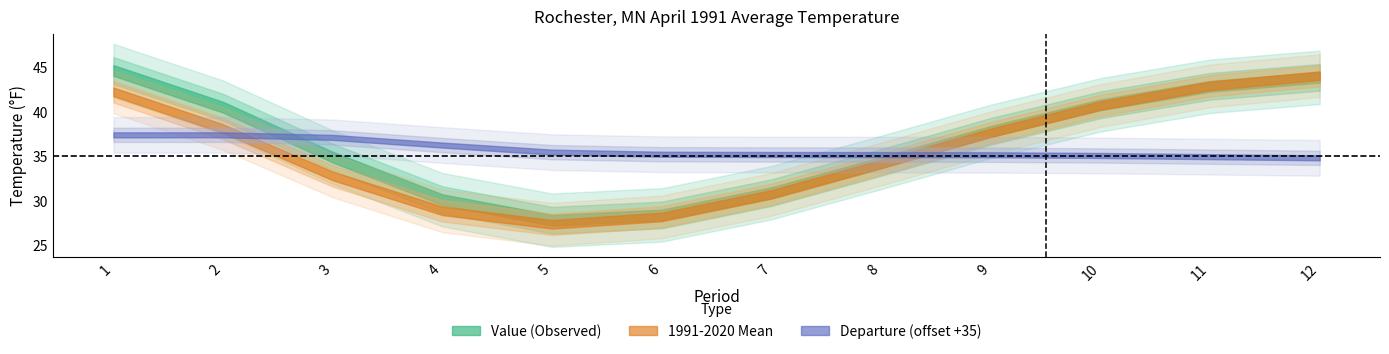

Which series has the largest total across all categories?

Value